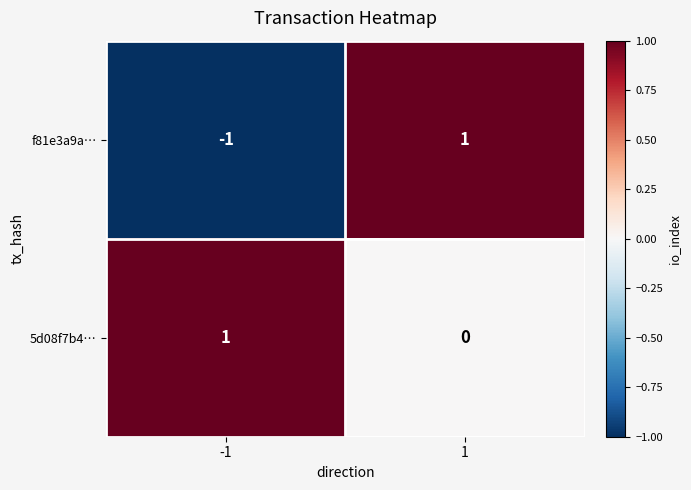

Rank the series by their average value, from highest to lowest.

5d08f7b4…, f81e3a9a…